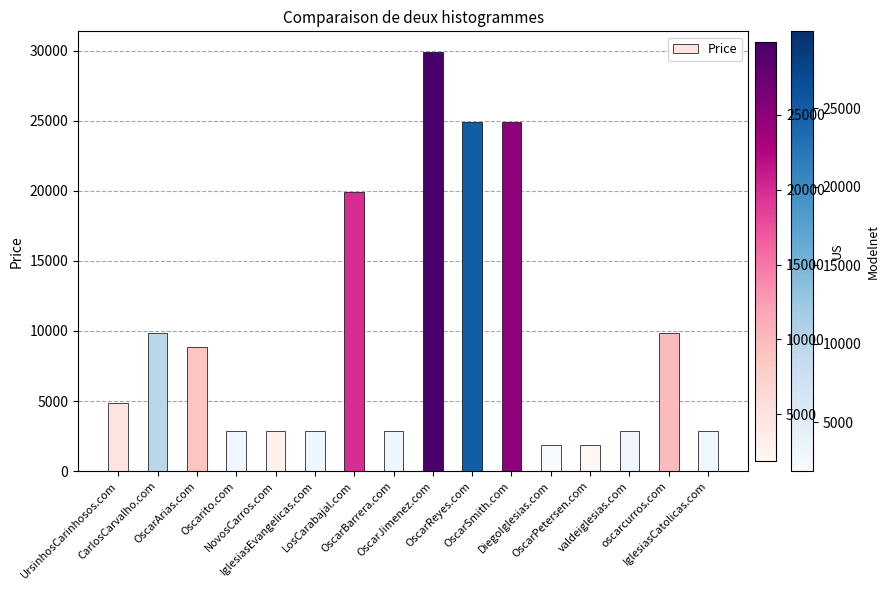

What is the change in value from UrsinhosCarinhosos.com to OscarSmith.com?

+20000